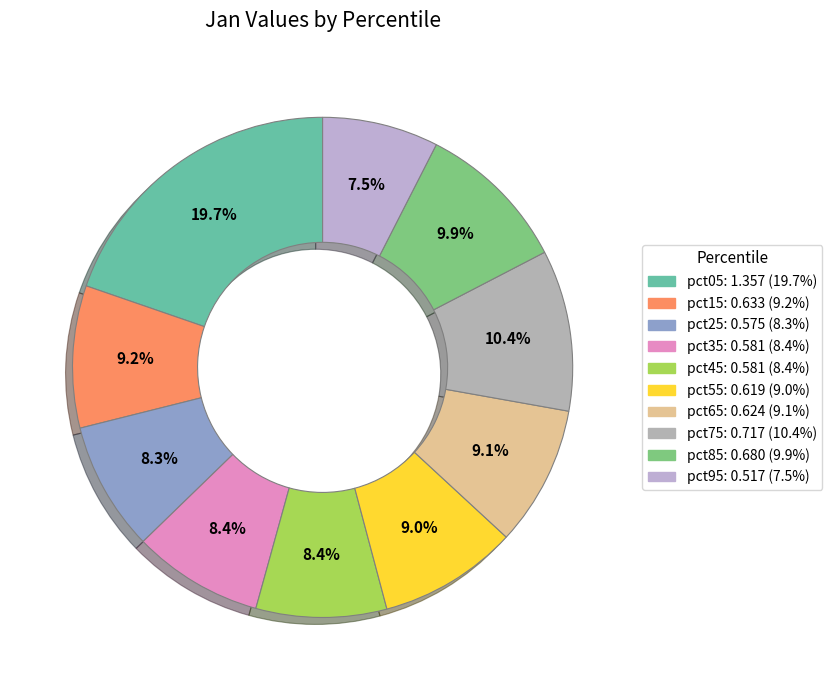

How many segments does this pie chart have?

10